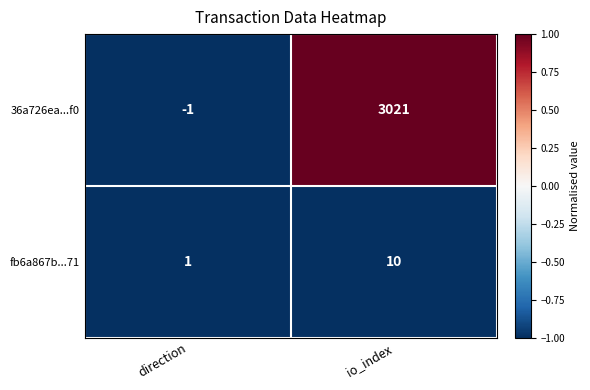

How many series are shown in this chart?

2